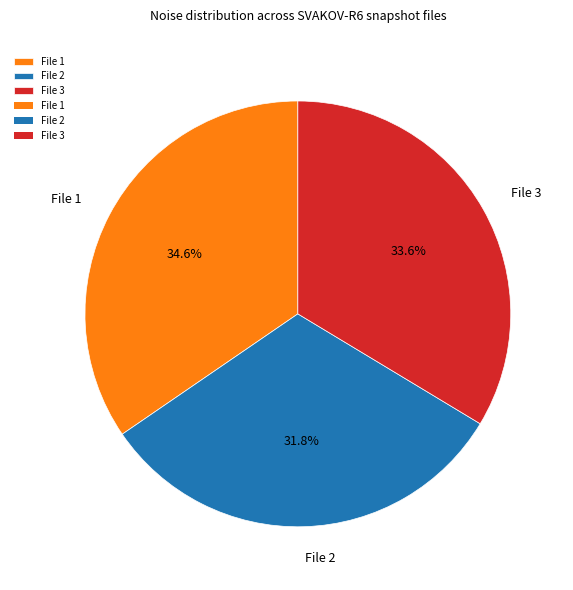

What is the ratio of the value at File 3 to the value at File 1?

1.0